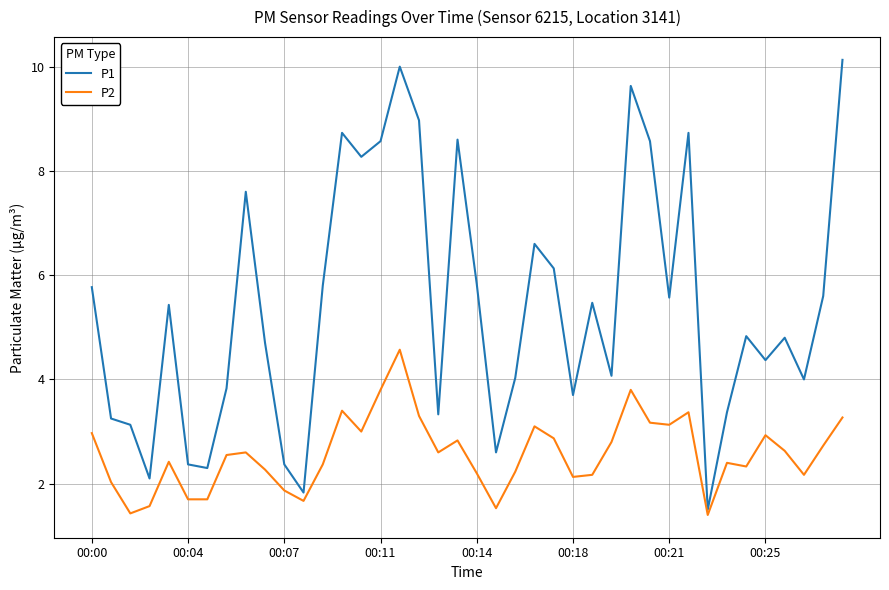

Which series has the widest spread of values?

P1